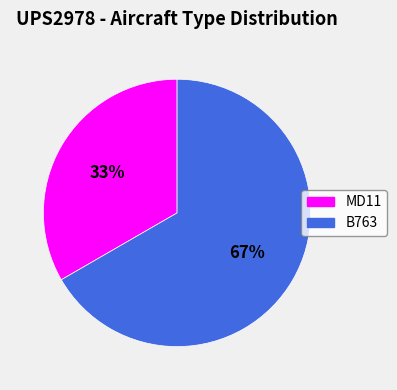

To the nearest percent, what is the average slice percentage?

50%